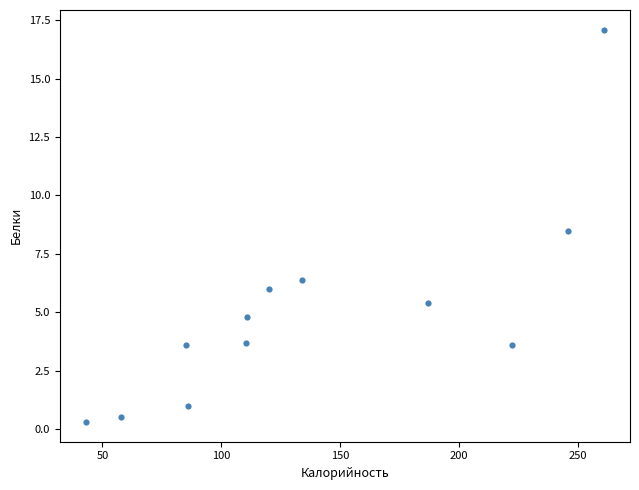

What is the average Y value?

5.1